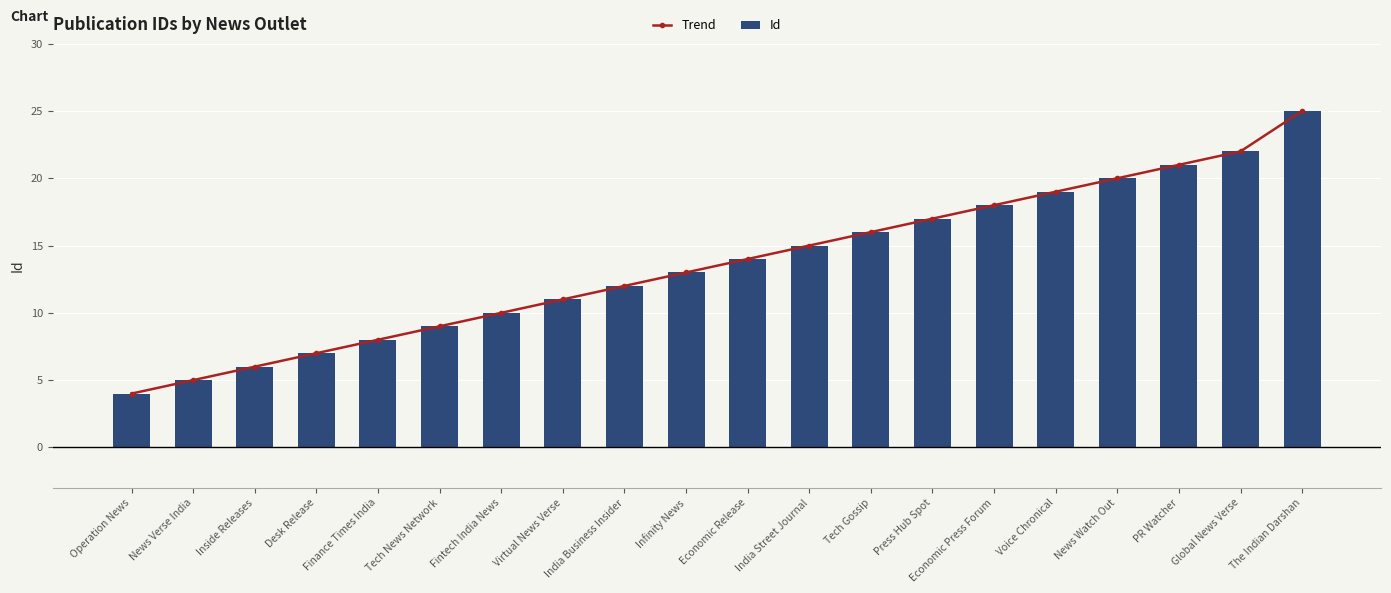

At which category is the sum across all series the highest?

The Indian Darshan